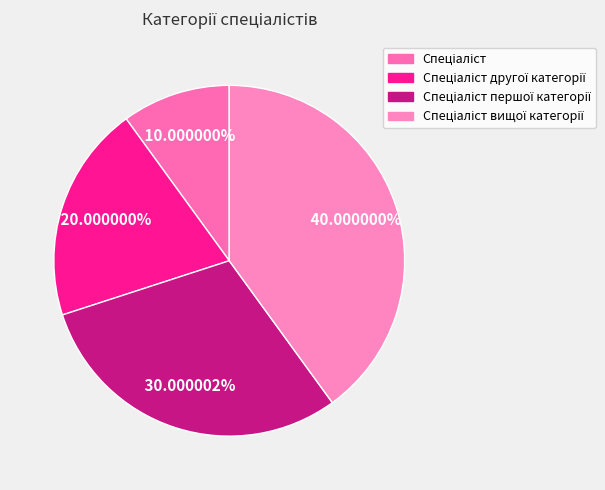

To the nearest percent, what percentage of the pie is Спеціаліст першої категорії?

30%